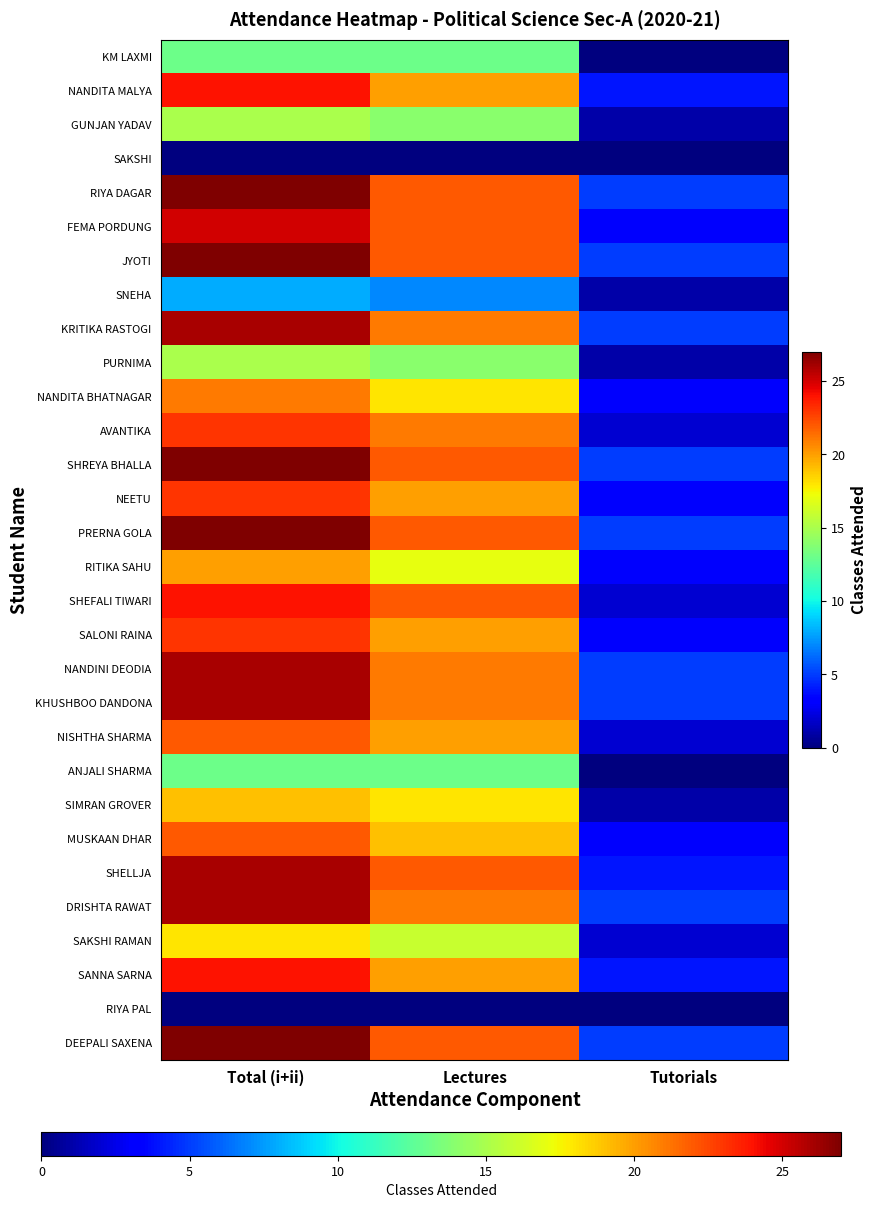

Between Tutorials and Lectures, which is larger?

Lectures